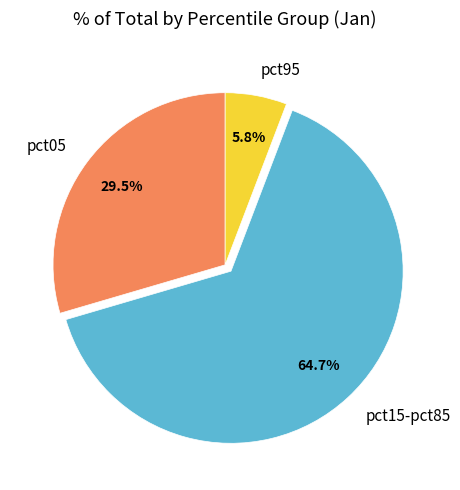

What portion of the pie excludes pct95?

94.2%